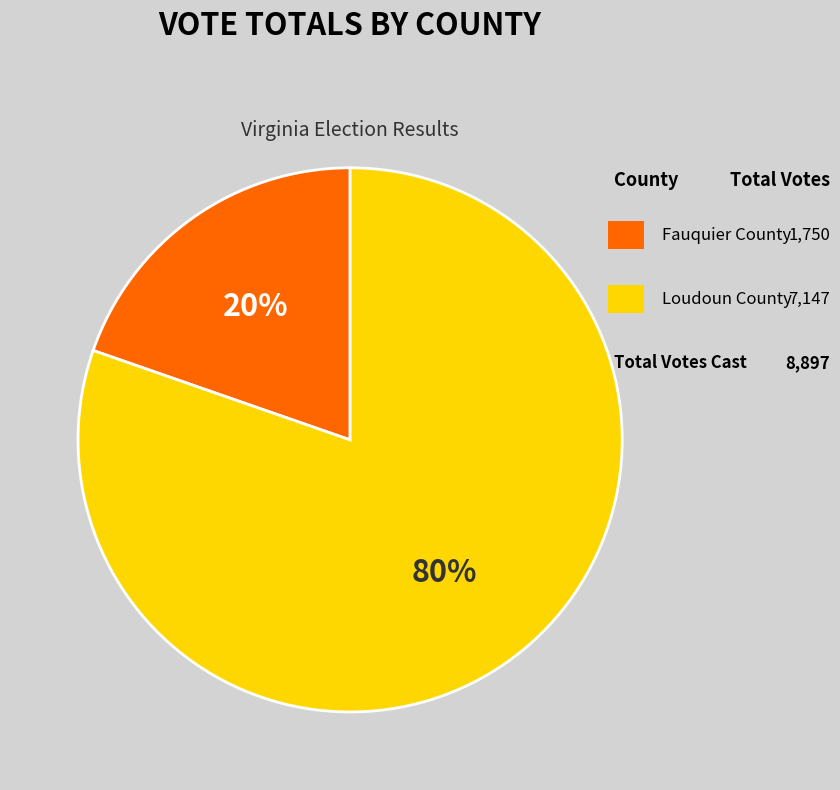

Which category has the biggest portion of the pie?

Loudoun County